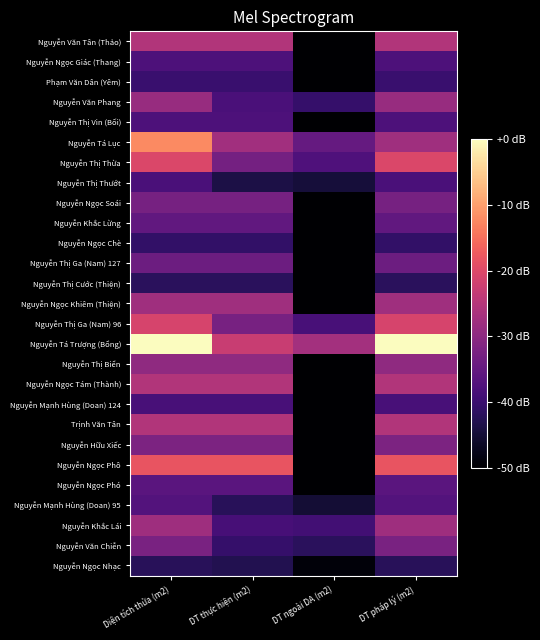

Rank the series by their maximum value, from highest to lowest.

Nguyễn Tá Trượng (Bổng), Nguyễn Tá Lục, Nguyễn Ngọc Phô, Nguyễn Thị Thừa, Nguyễn Thị Ga (Nam) 96, Nguyễn Văn Tân (Thảo), Nguyễn Ngọc Tám (Thành), Trịnh Văn Tân, Nguyễn Ngọc Khiêm (Thiện), Nguyễn Khắc Lái, Nguyễn Văn Phang, Nguyễn Thị Biển, Nguyễn Hữu Xiếc, Nguyễn Văn Chiễn, Nguyễn Ngọc Soái, Nguyễn Thị Ga (Nam) 127, Nguyễn Khắc Lừng, Nguyễn Ngọc Phó, Nguyễn Mạnh Hùng (Doan) 95, Nguyễn Ngọc Giác (Thang), Nguyễn Thị Vin (Bối), Nguyễn Thị Thướt, Nguyễn Mạnh Hùng (Doan) 124, Phạm Văn Dân (Yêm), Nguyễn Ngọc Chè, Nguyễn Thị Cước (Thiện), Nguyễn Ngọc Nhạc